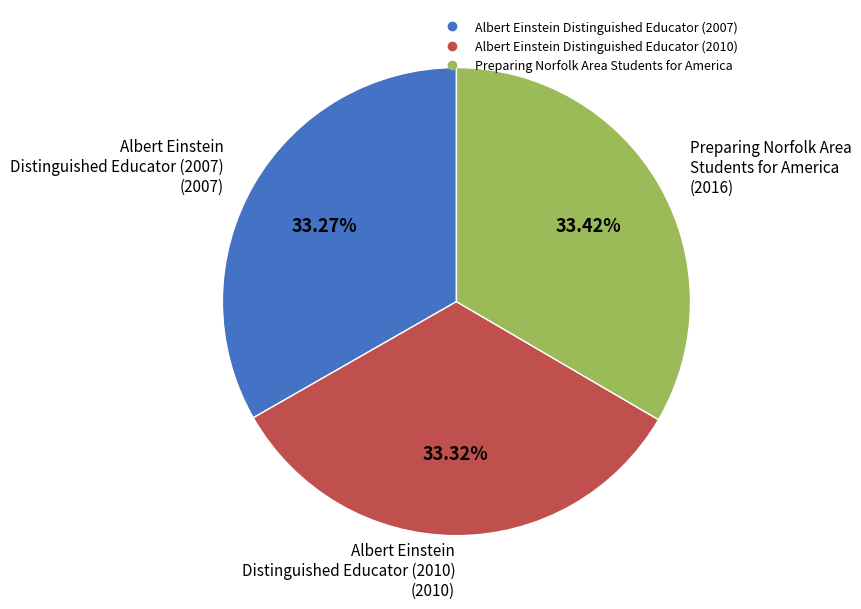

Count the number of slices in the pie.

3